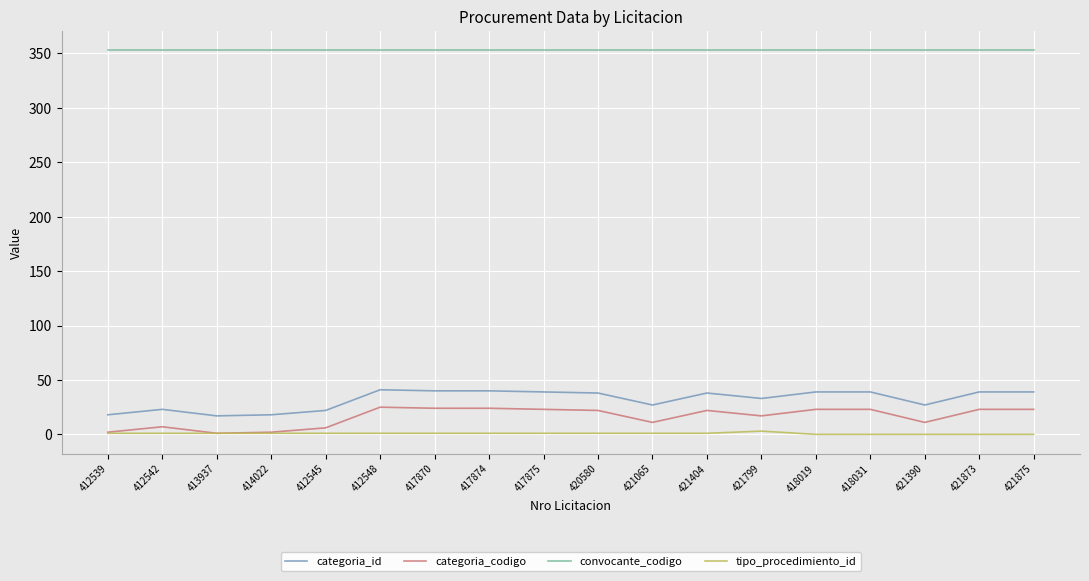

True or false: categoria_codigo has a value of 23 at 417875.

True